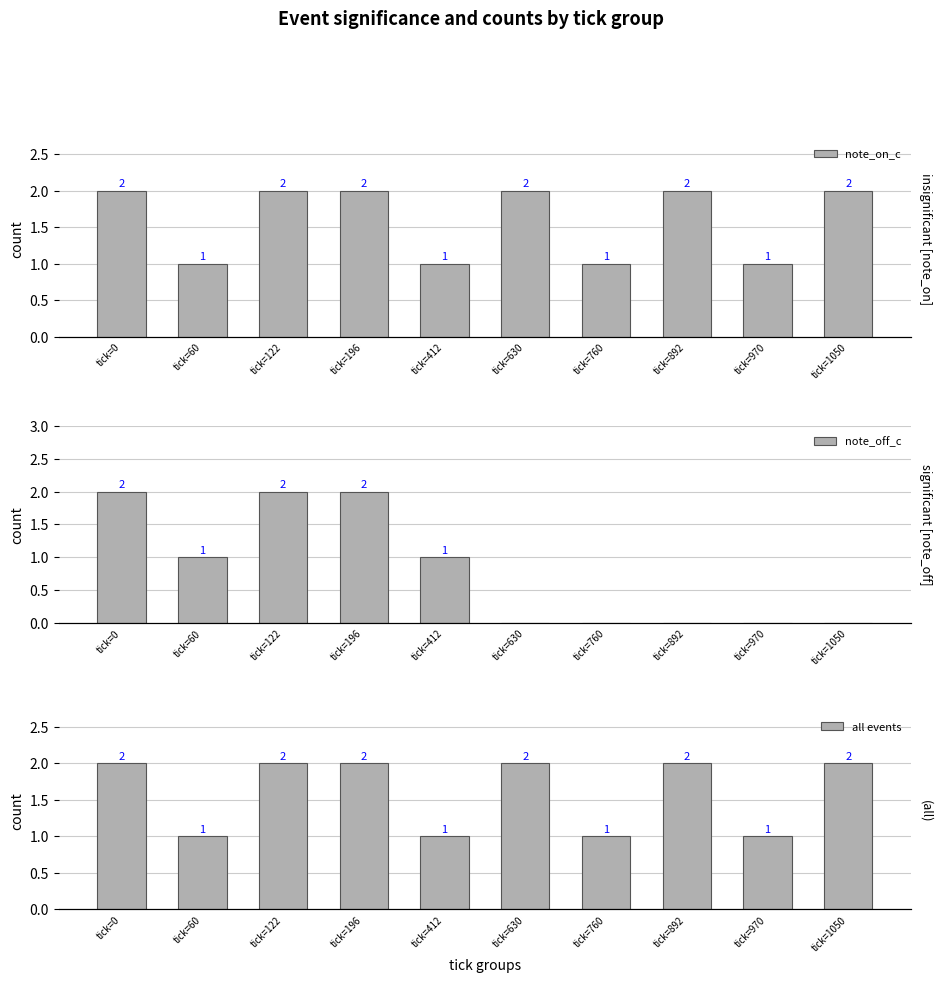

List the labels in order of all events value, smallest first.

tick=60, tick=412, tick=760, tick=970, tick=0, tick=122, tick=196, tick=630, tick=892, tick=1050